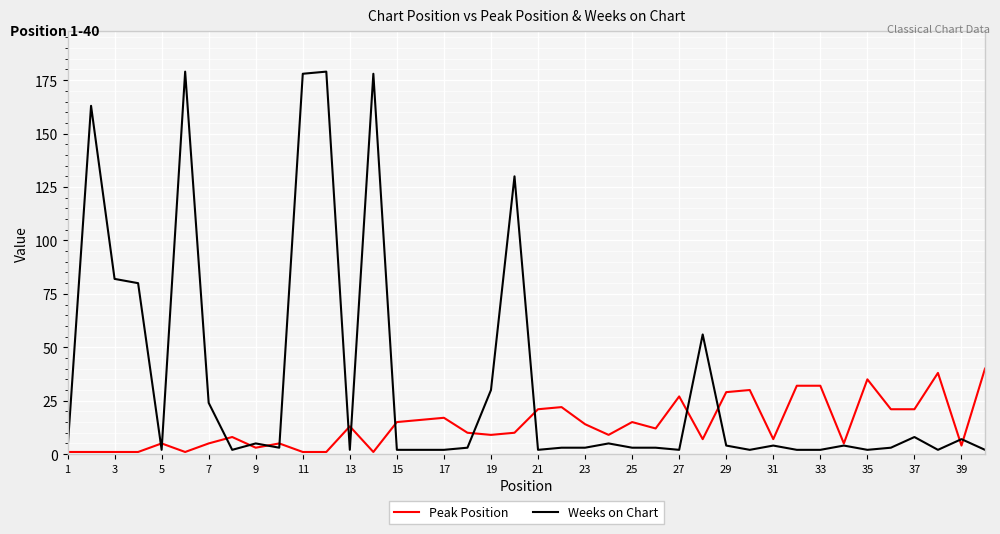

Which series has the widest spread of values?

Weeks on Chart